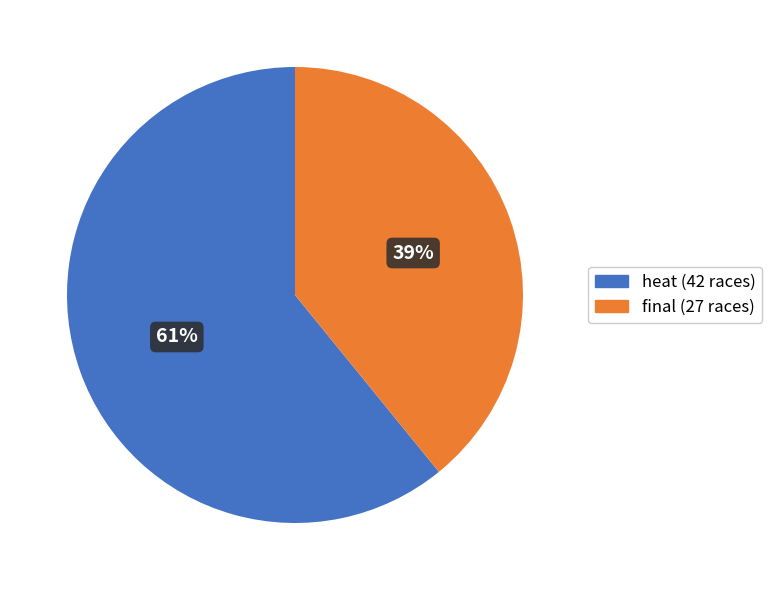

Count the number of slices in the pie.

2